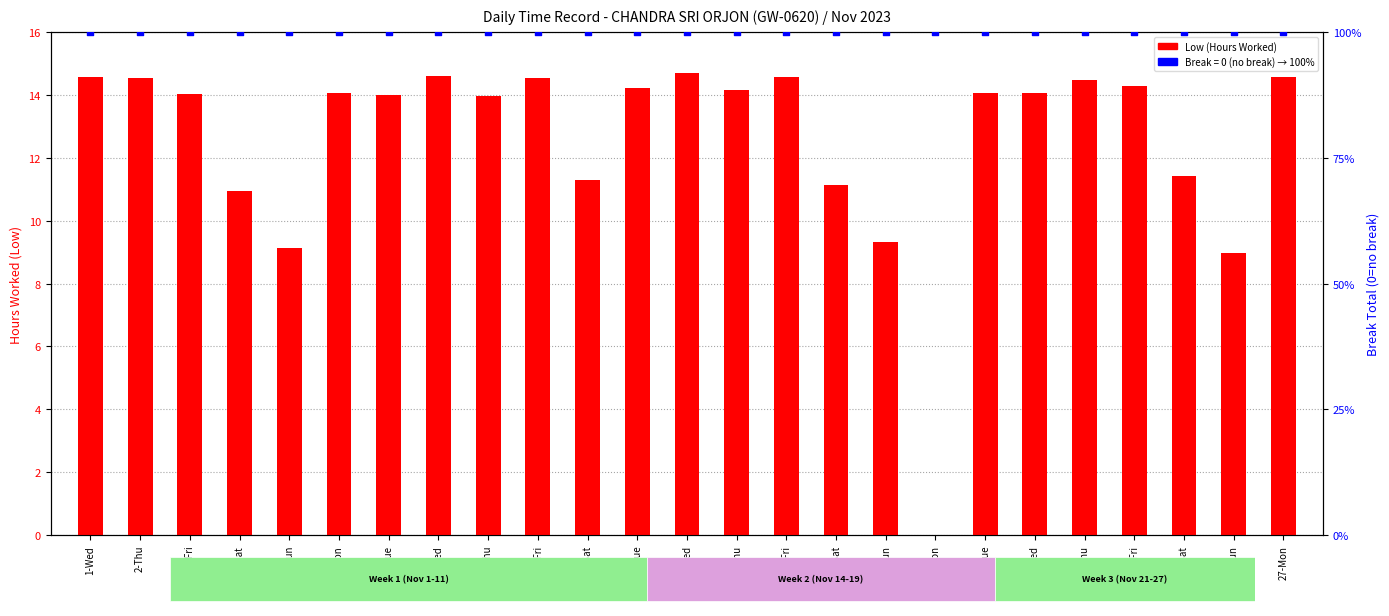

Which series contains the highest Y value?

Break Total (0=no break)